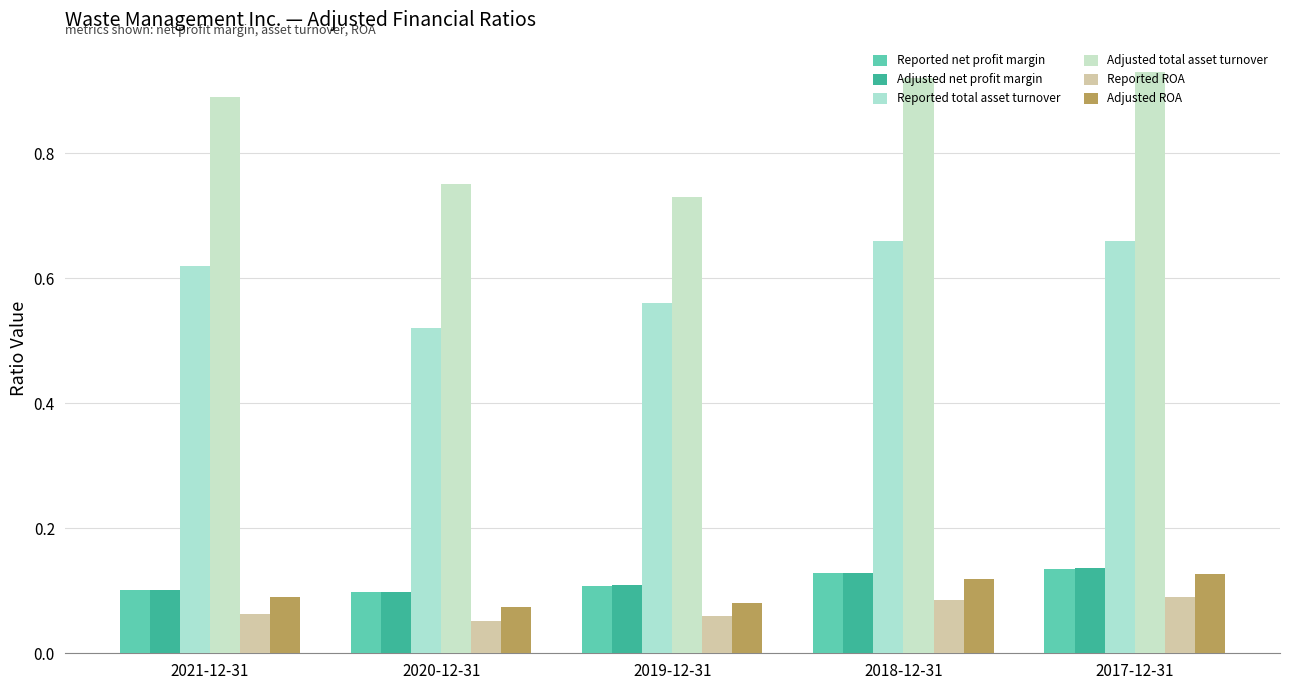

Does the chart contain any negative values?

No